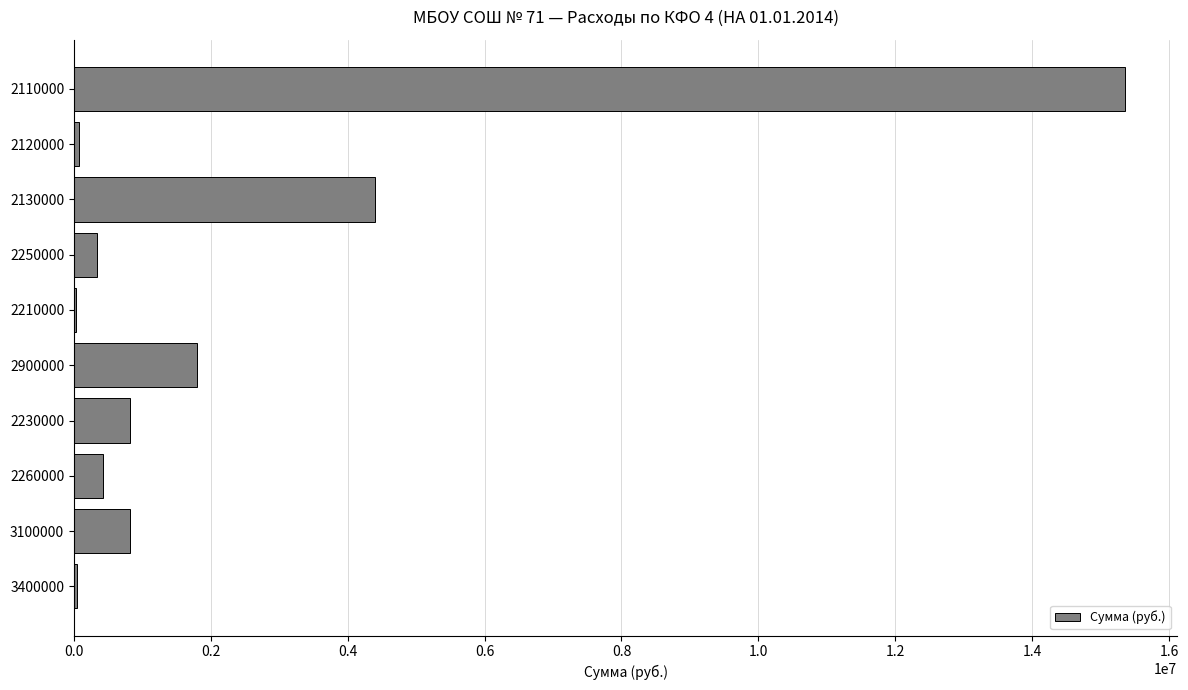

Is it true that the value at 2900000 is 1793499.3?

True